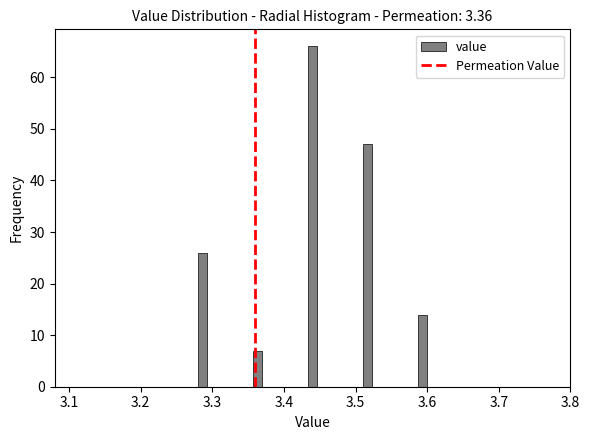

Read against the x-axis, roughly where is the centre of the tallest bar?

3.44